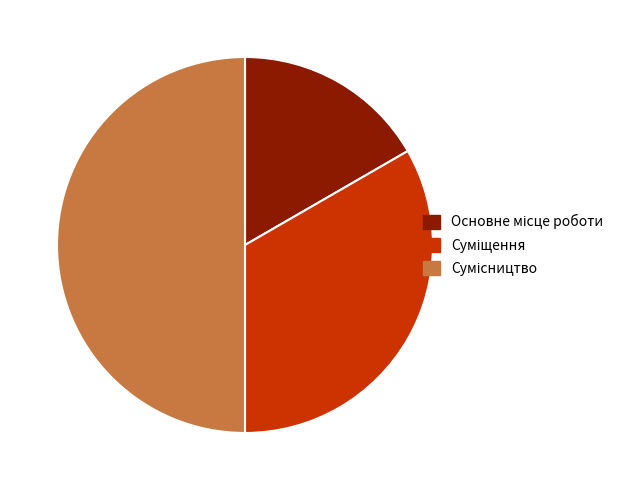

To the nearest percent, what is the difference between the largest and smallest slice percentages?

33%